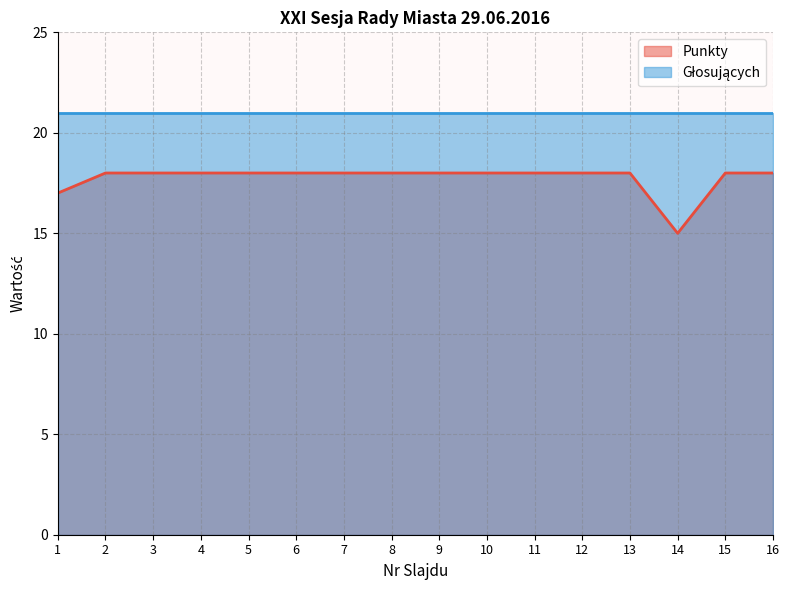

How many points are lower than both their immediate neighbors (excluding endpoints)?

1